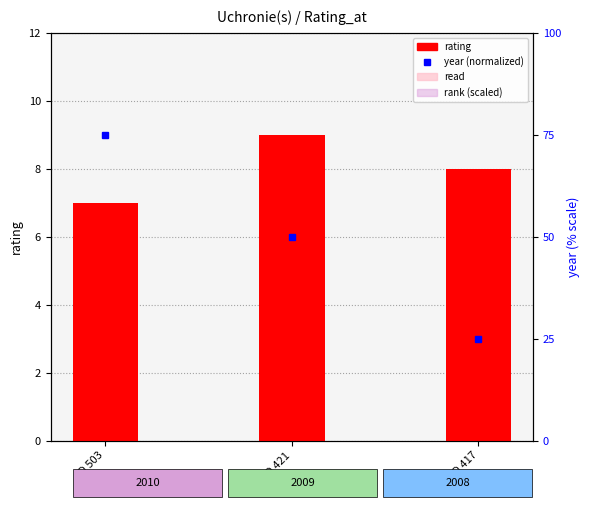

Reading left to right, transcribe all the data shown in this chart.

rating: 7.0	9.0	8.0
read: 2.0	2.0	2.0
rank (scaled): 1.5	1.5	1.5
year (normalized): 75.0	50.0	25.0